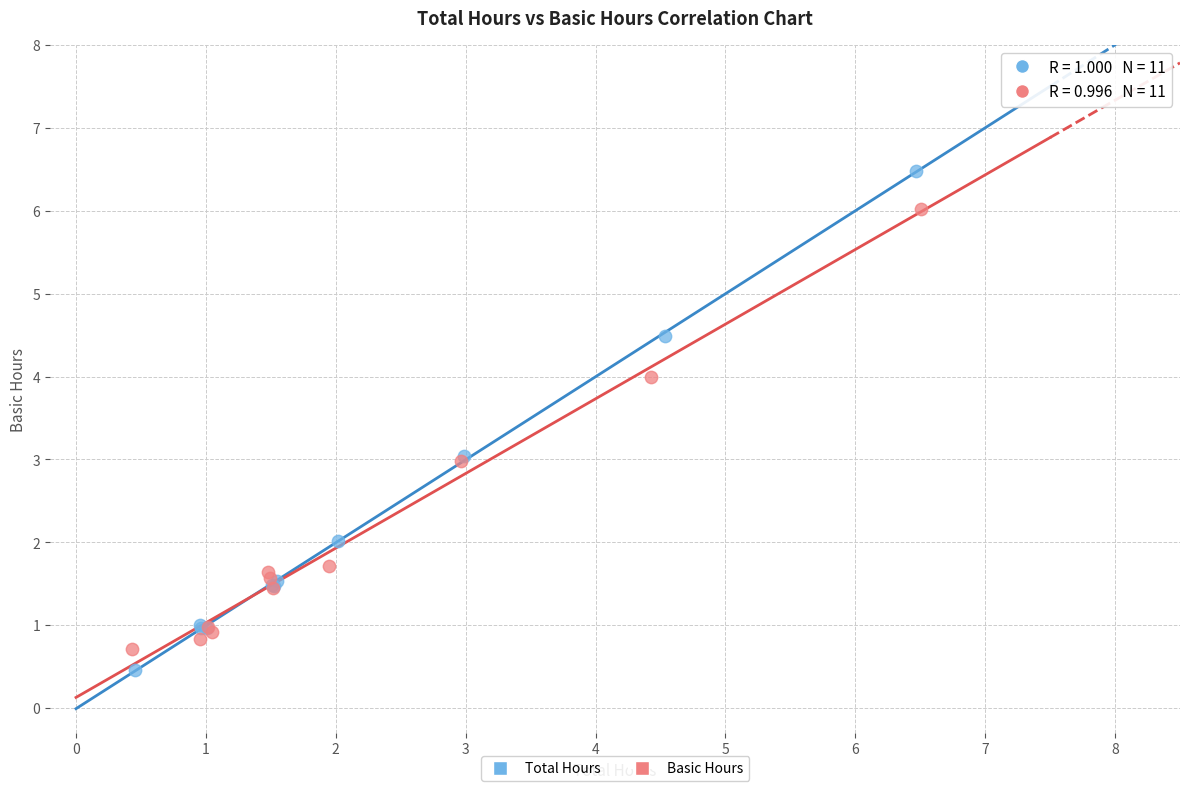

Which series reaches the minimum Y coordinate?

Total Hours